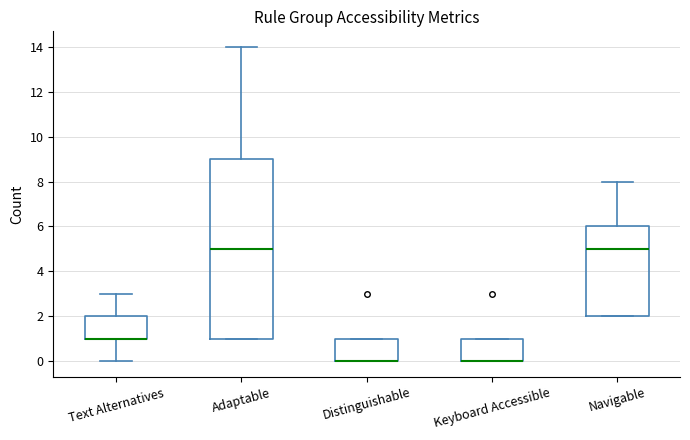

Reading left to right, read every box against the y-axis: the position of its median line, the range the box covers, and the ends of its whiskers. The values are not printed on the chart, so give them approximately, as read against the axis.

Text Alternatives: median 1 (drawn on the box's lower edge), box 1 to 2, whiskers 0 to 3
Adaptable: median 5, box 1 to 9, whiskers 1 to 14
Distinguishable: median 0 (drawn on the box's lower edge), box 0 to 1, whiskers 0 to 1
Keyboard Accessible: median 0 (drawn on the box's lower edge), box 0 to 1, whiskers 0 to 1
Navigable: median 5, box 2 to 6, whiskers 2 to 8